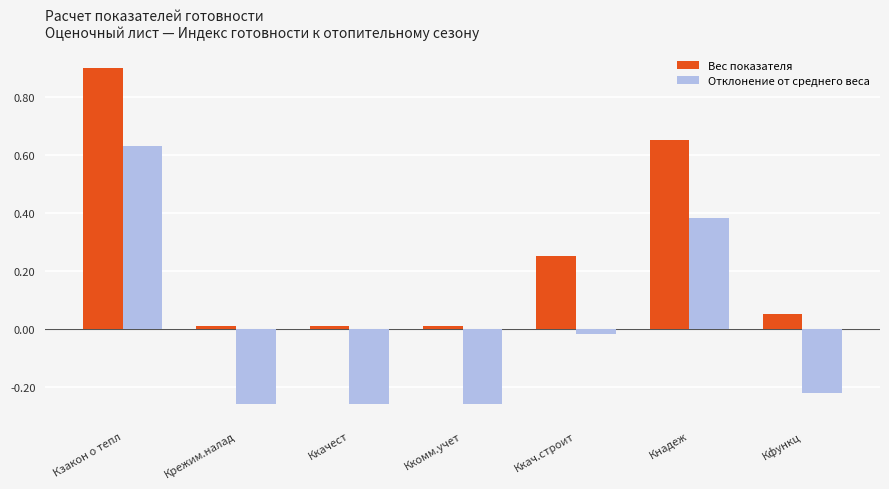

True or false: Отклонение от среднего веса has a value of 0.2 at Кнадеж.

False